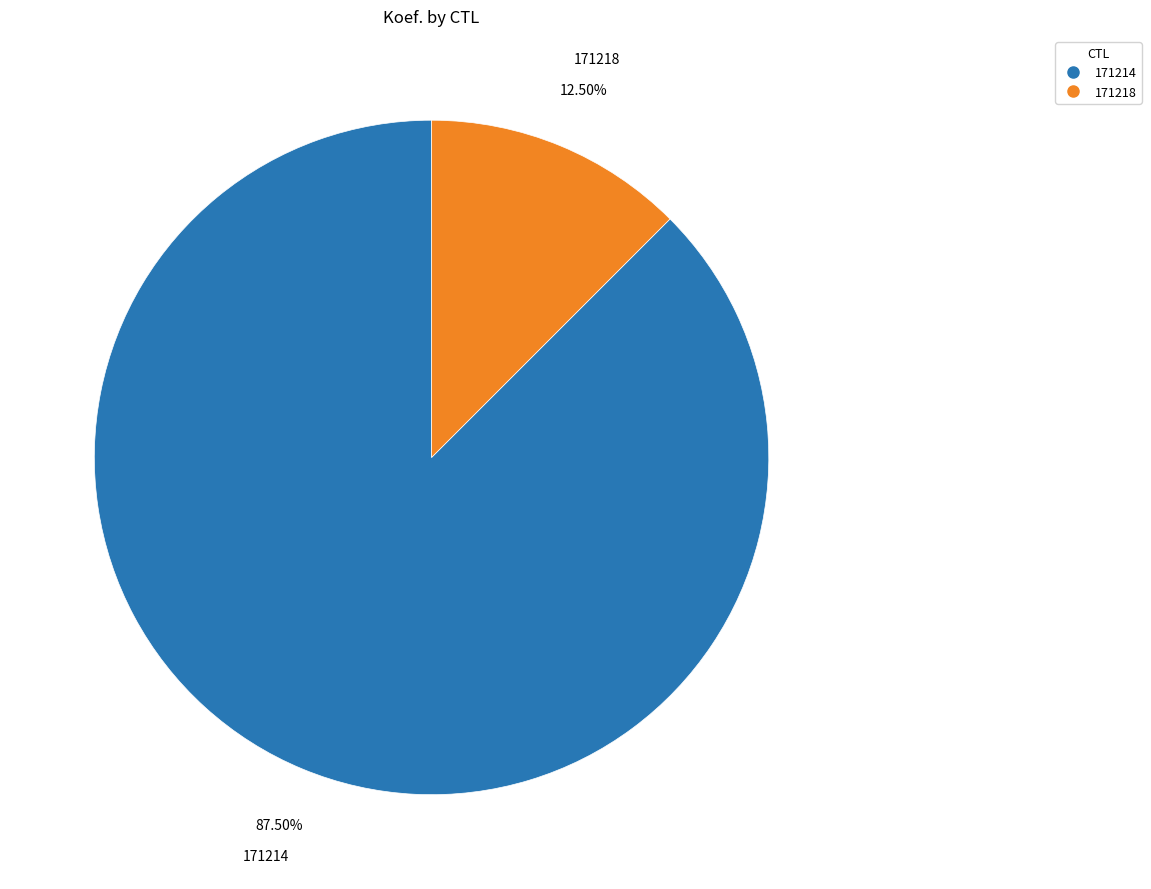

To the nearest percent, what is the difference between the largest and smallest slice percentages?

75%